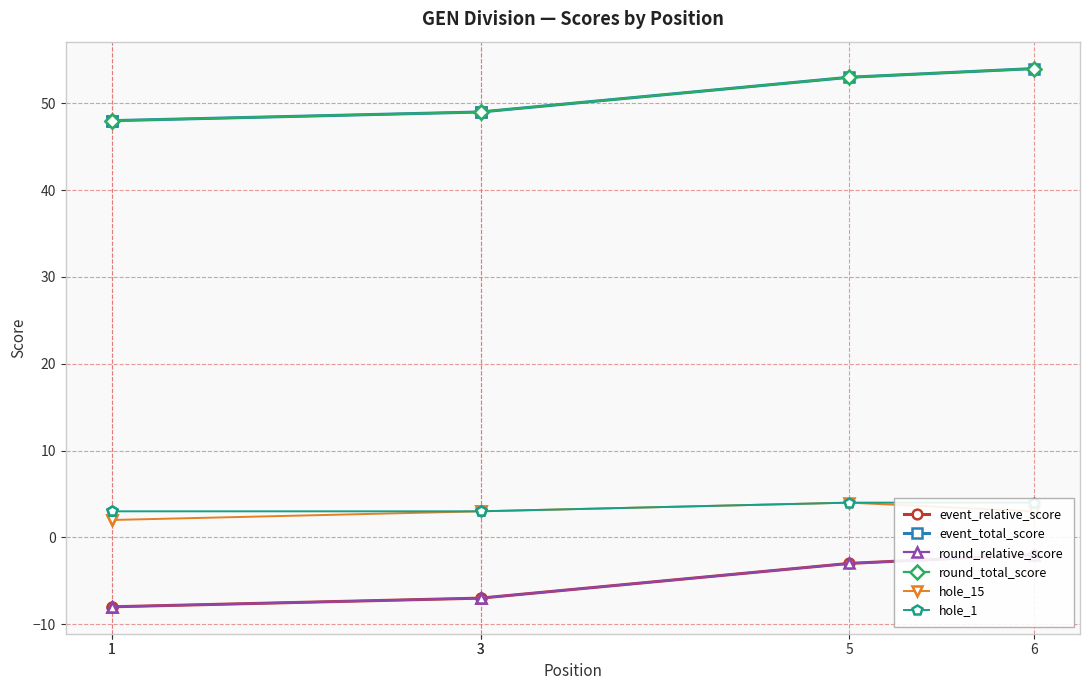

Is the value of event_total_score at 5 greater than the value of hole_15 at 1?

Yes